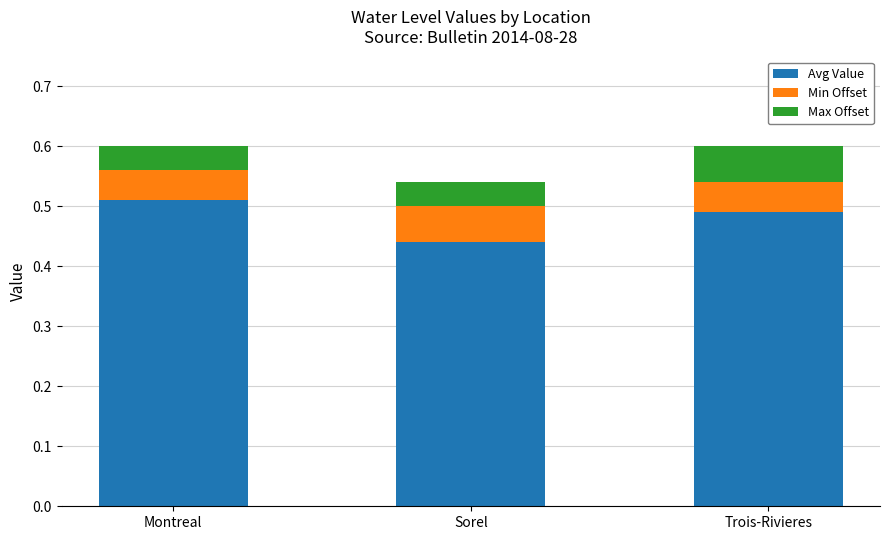

The Avg Value series shows 0.7 at Sorel. True or false?

False